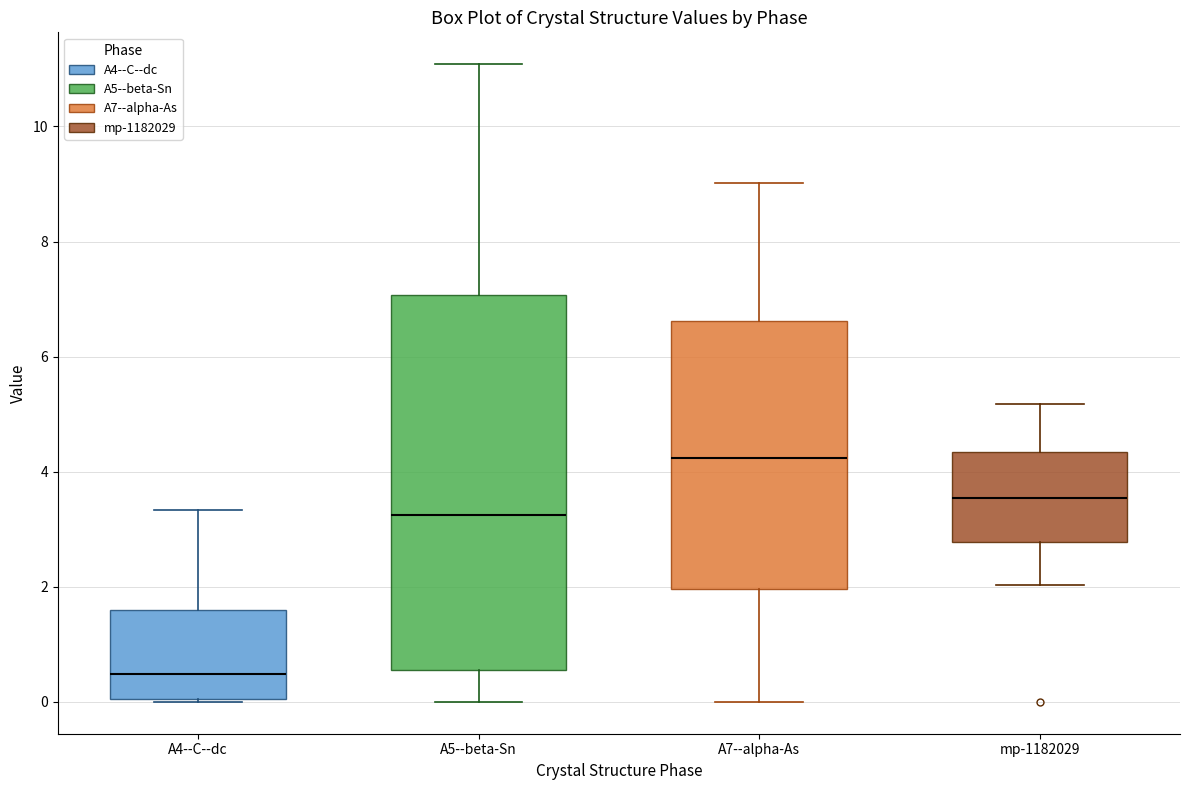

Reading left to right, read every box against the y-axis: the position of its median line, the range the box covers, and the ends of its whiskers. The values are not printed on the chart, so give them approximately, as read against the axis.

A4--C--dc: median 0.4, box 0.0 to 1.6, whiskers 0.0 to 3.4
A5--beta-Sn: median 3.2, box 0.6 to 7.0, whiskers 0.0 to 11.0
A7--alpha-As: median 4.2, box 2.0 to 6.6, whiskers 0.0 to 9.0
mp-1182029: median 3.6, box 2.8 to 4.4, whiskers 2.0 to 5.2